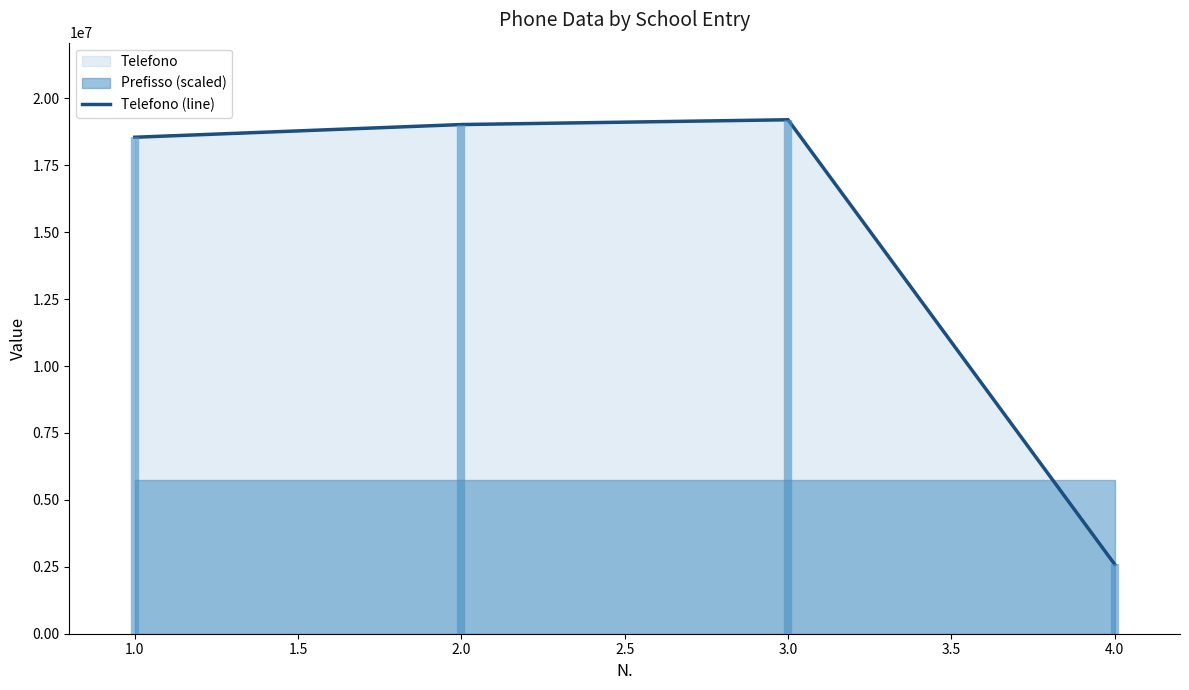

What is the maximum value for Telefono (line)?

19201682